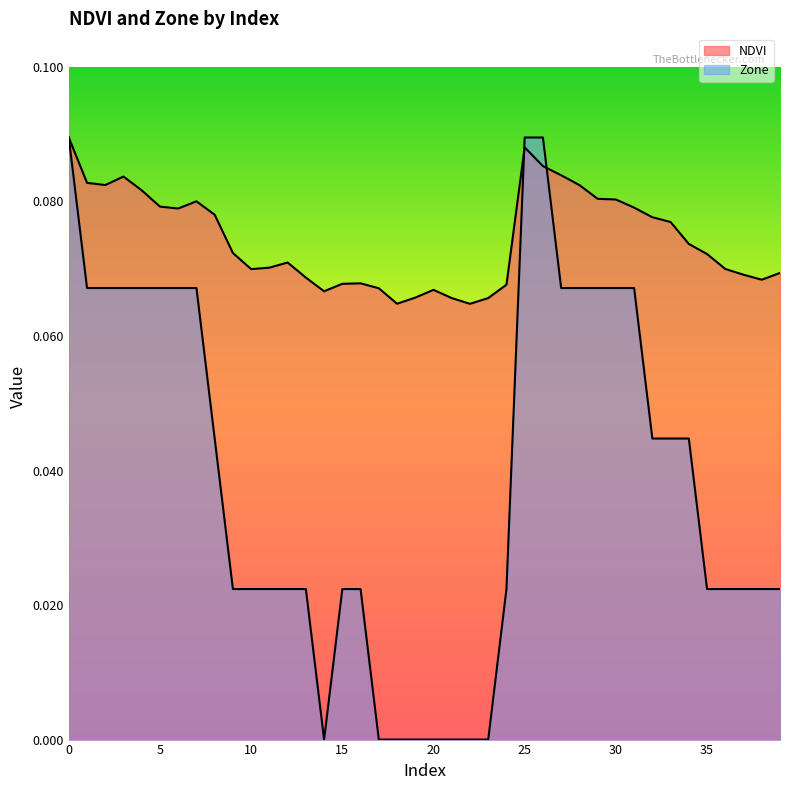

At which category does NDVI reach its first local peak?

3